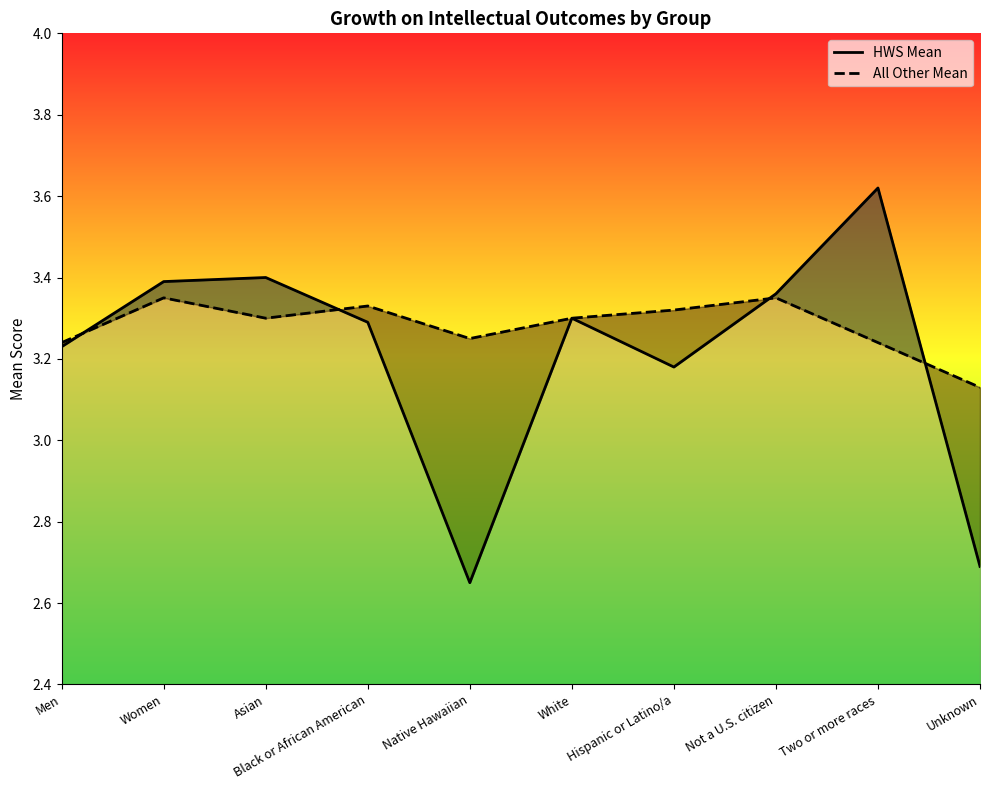

Reading left to right, transcribe all the data shown in this chart.

HWS Mean: 3.2	3.4	3.4	3.3	2.6	3.3	3.2	3.4	3.6	2.7
All Other Mean: 3.2	3.4	3.3	3.3	3.2	3.3	3.3	3.4	3.2	3.1